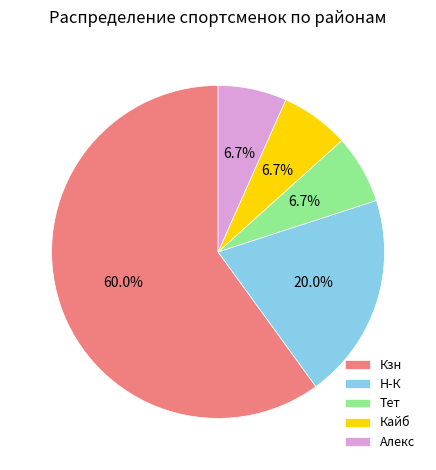

How much of the chart is everything except Н-К?

80.0%